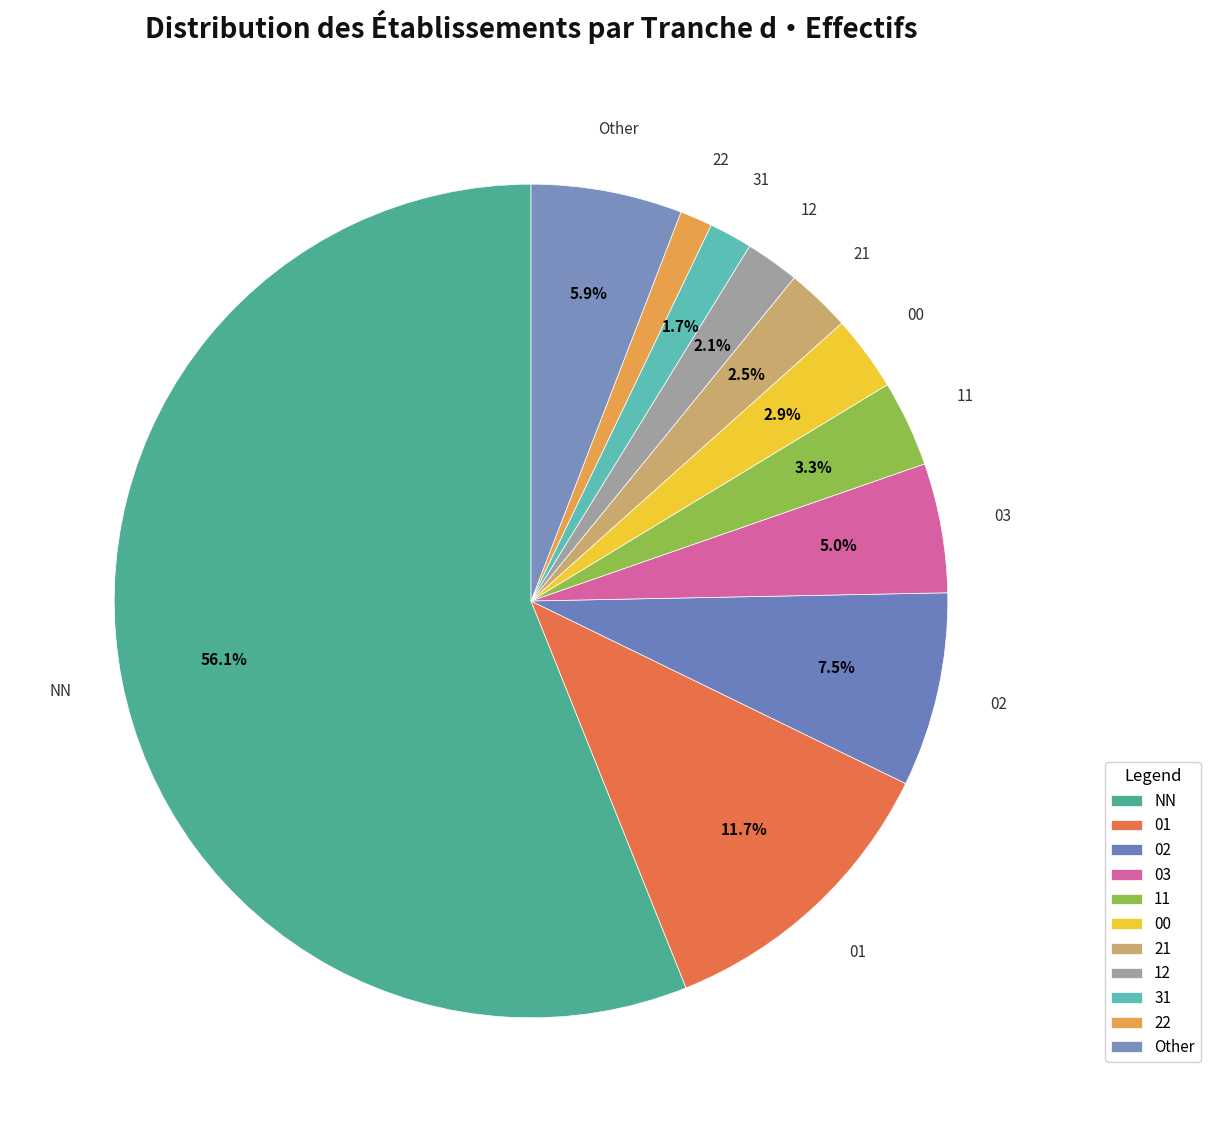

Which slice represents more than half of the pie?

NN